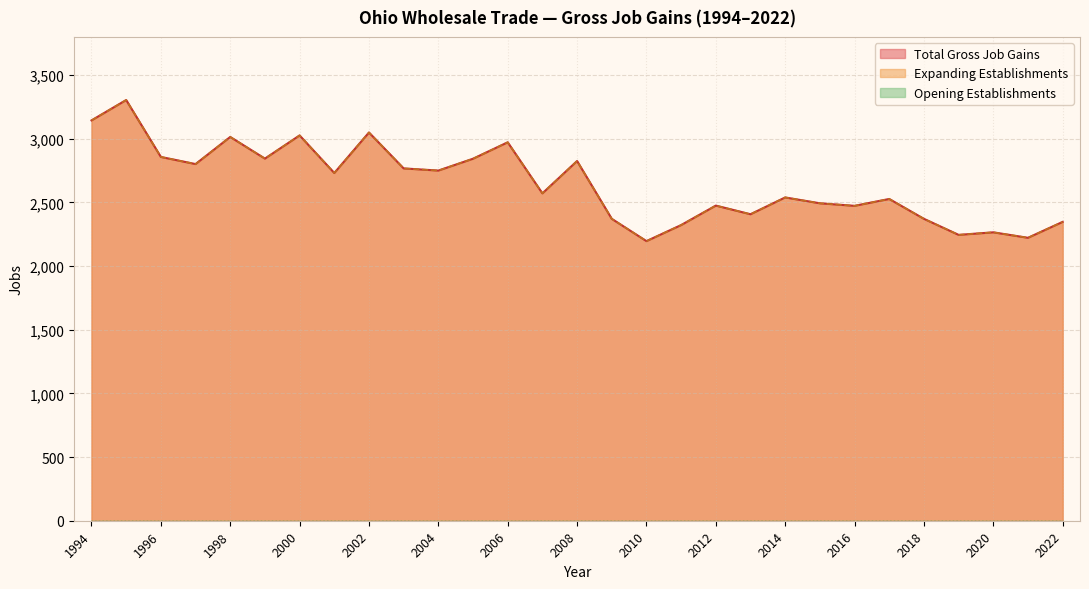

The Total Gross Job Gains series shows 2972 at 2006. True or false?

True